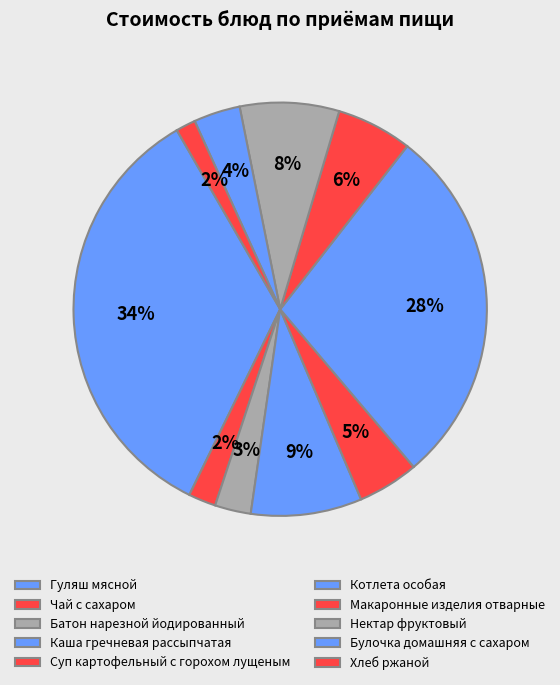

Count the number of slices in the pie.

10